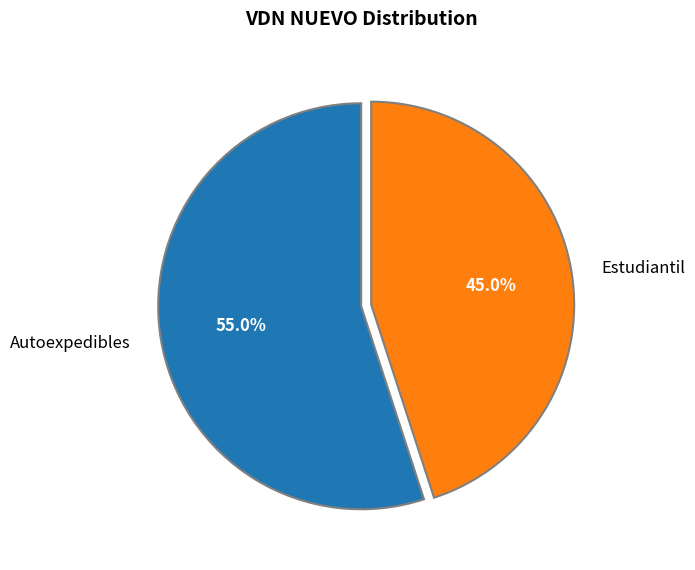

To the nearest percent, what is the combined percentage of Autoexpedibles and Estudiantil?

100%